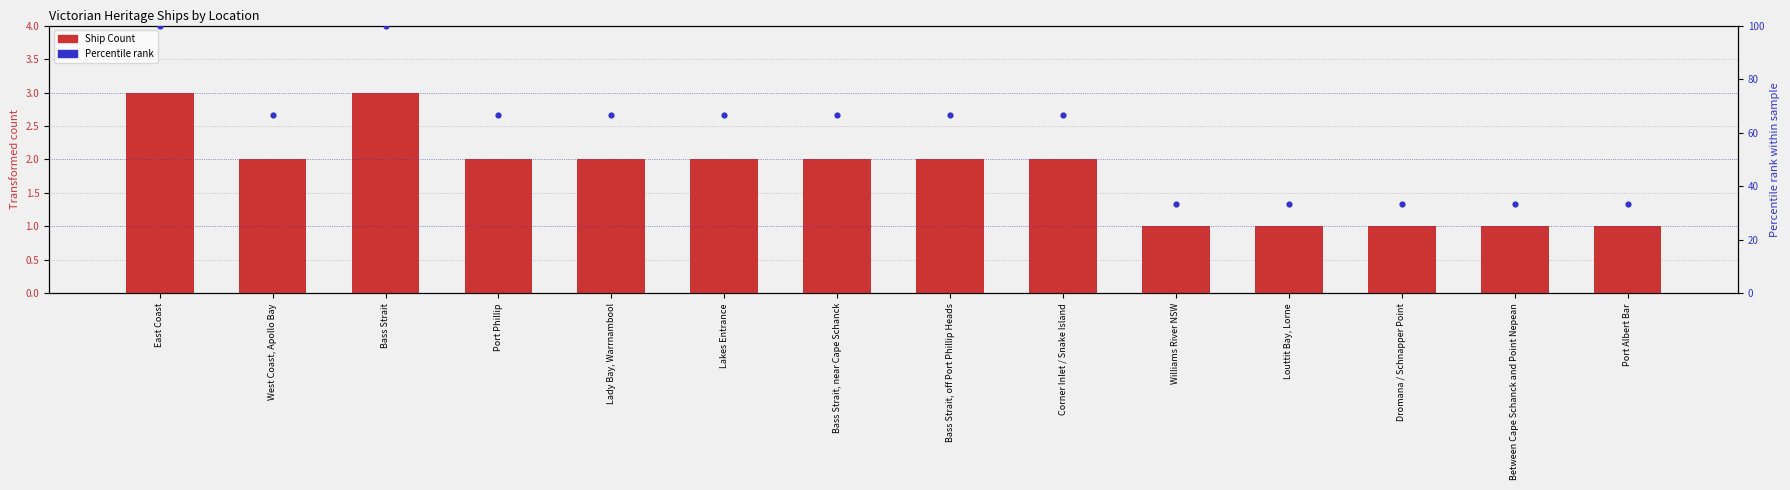

At how many categories does at least one series exceed 58?

9